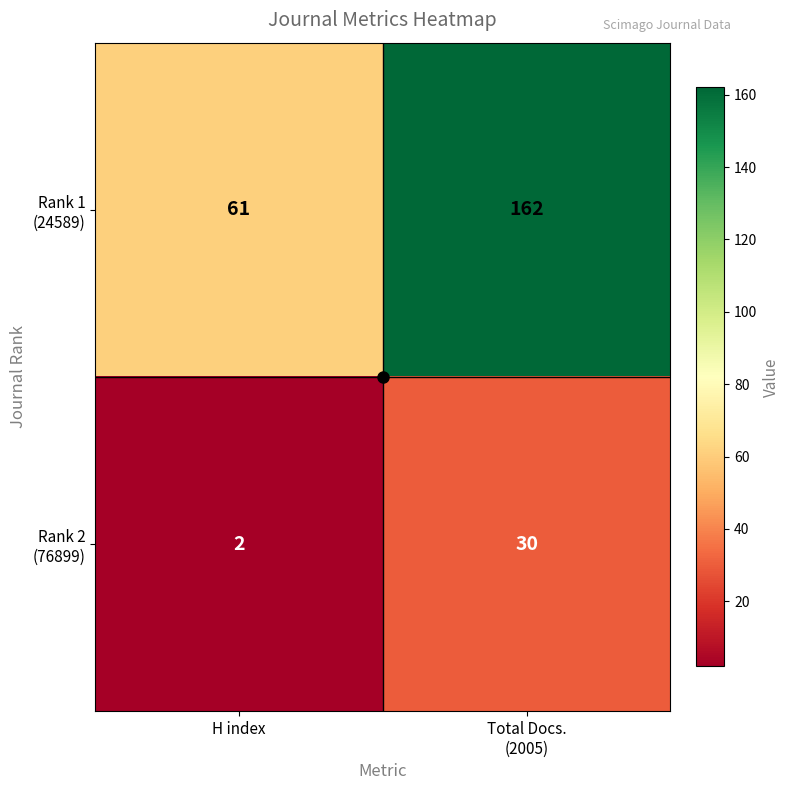

What is the maximum value shown in the chart?

162